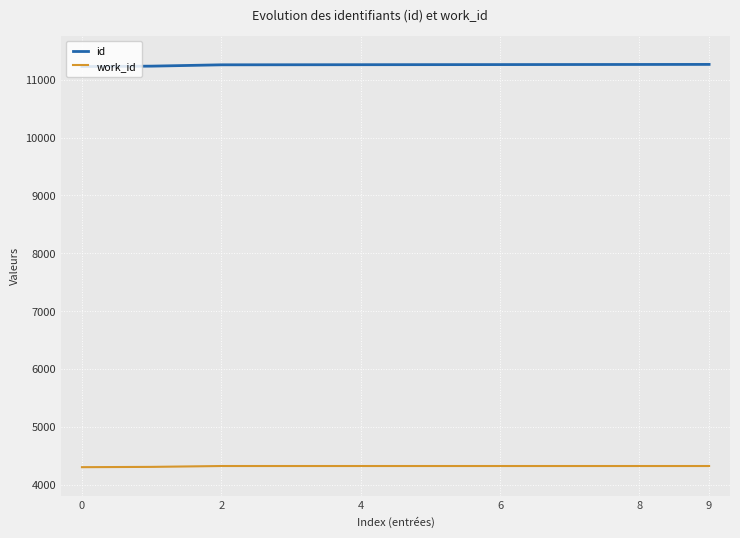

Which series has the largest total across all categories?

id